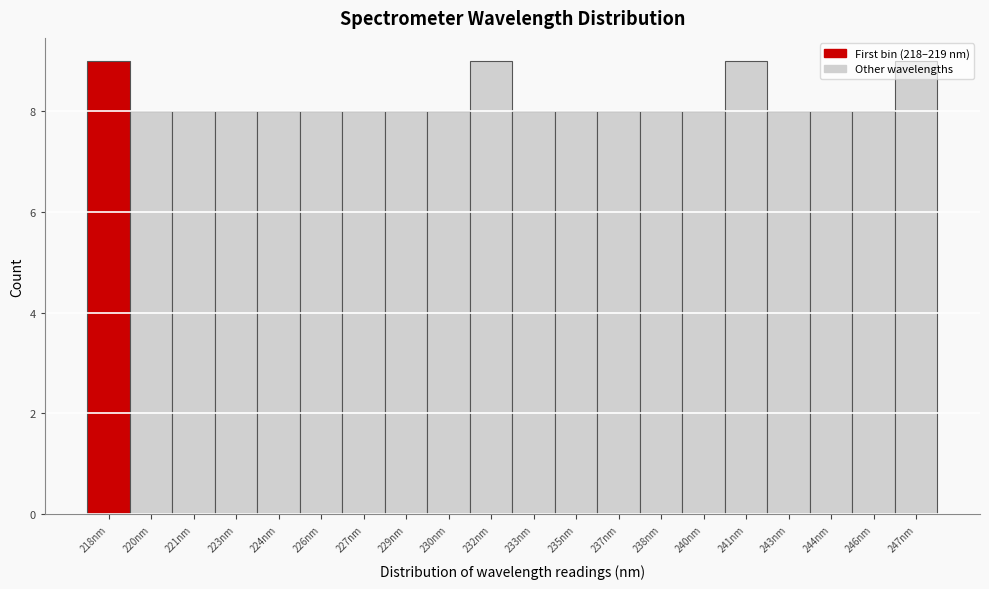

What is the value of the 5th bar from the left?

8